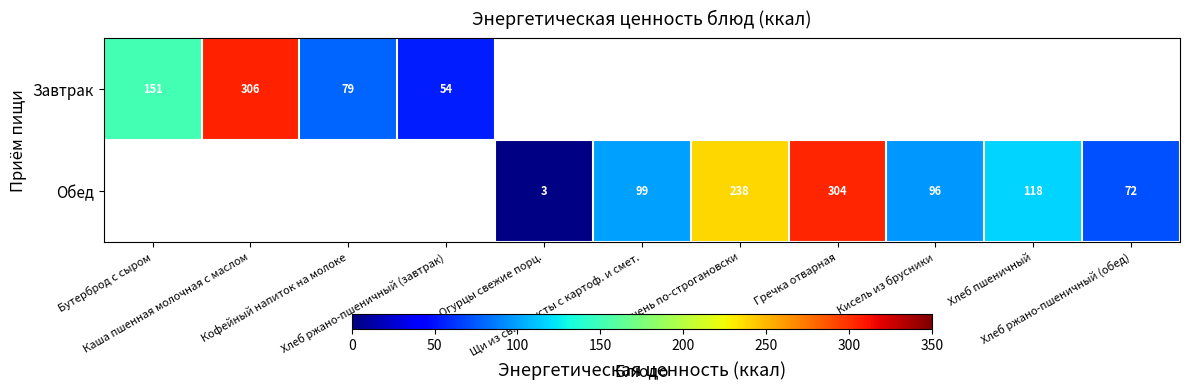

Where does the Обед series first go above 2?

Огурцы свежие порц.